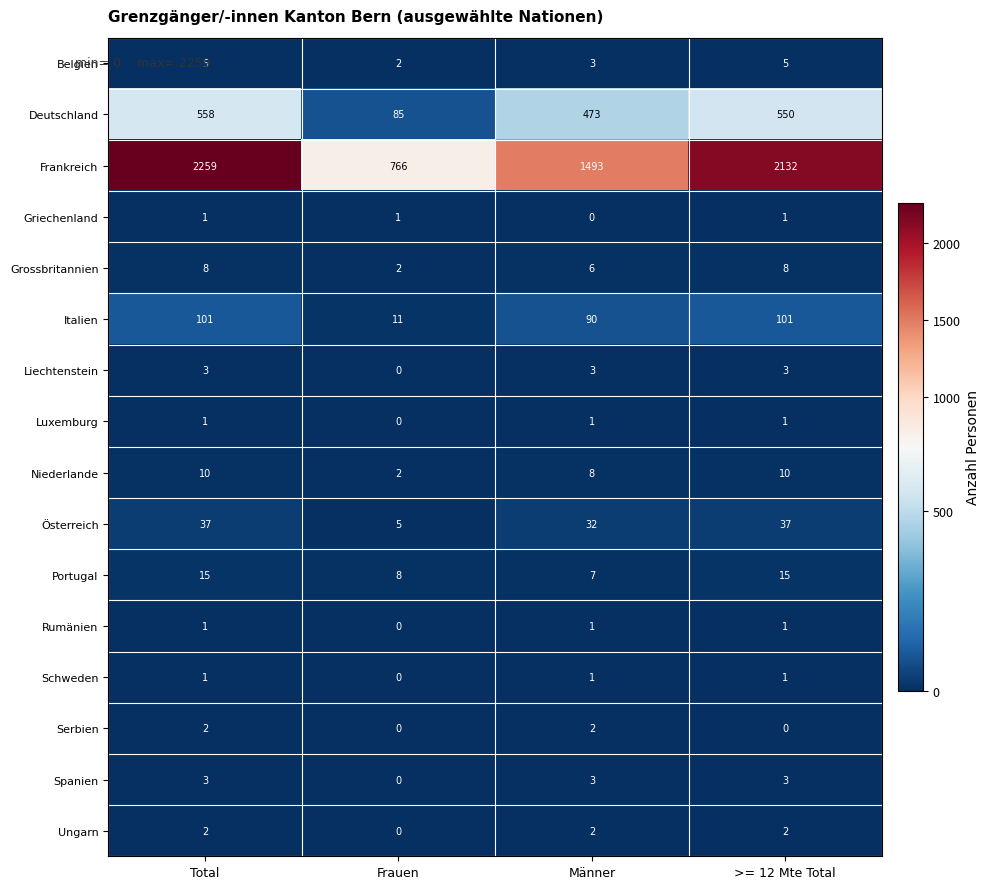

Which series has the widest spread of values?

Frankreich